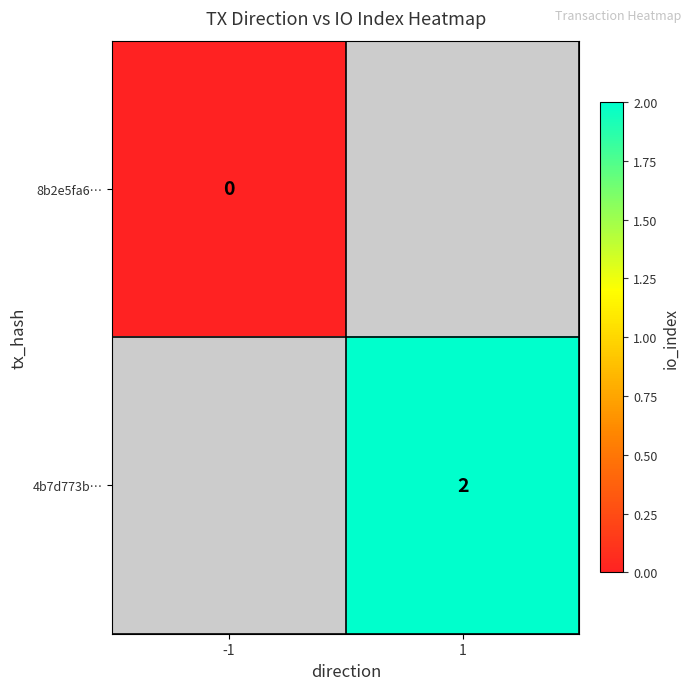

Is it true that 4b7d773b… equals 2 at 1?

True